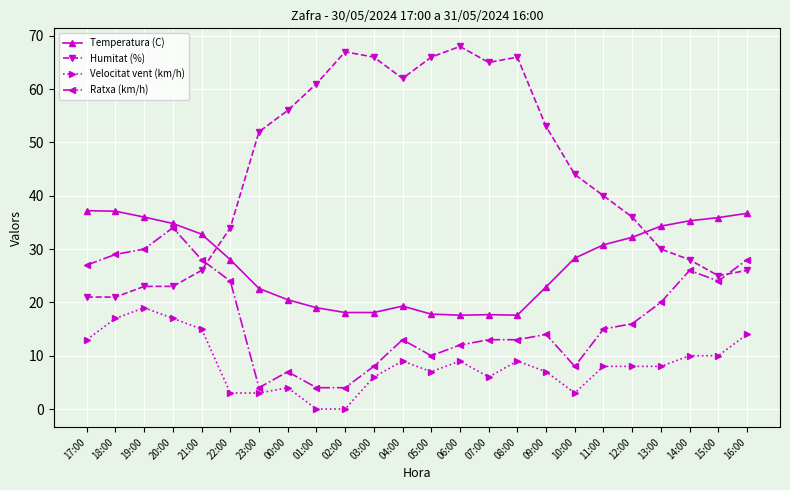

At how many categories does at least one series exceed 1?

24